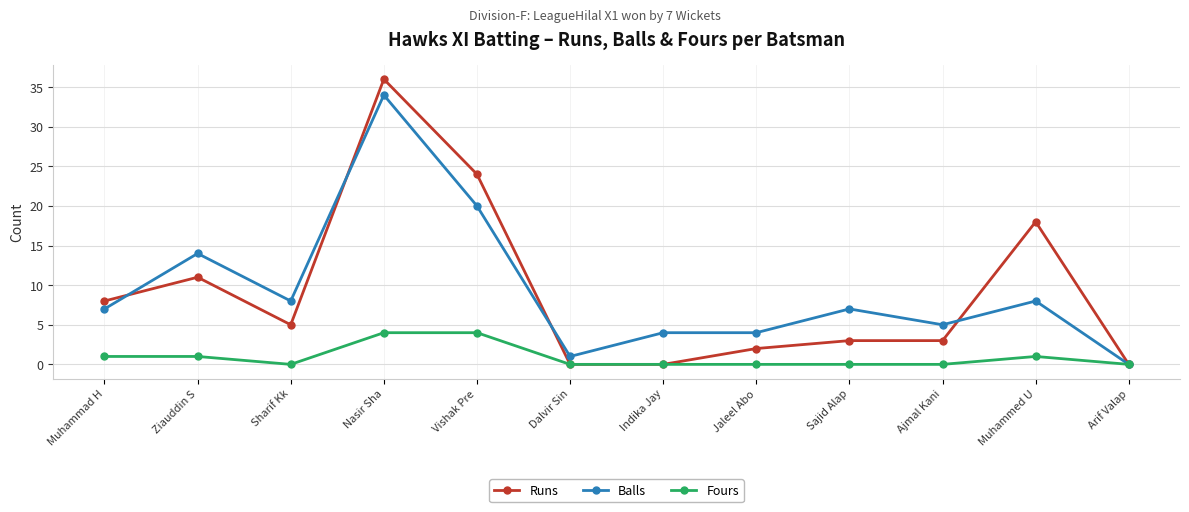

Reading right to left, extract all data points from this chart.

Runs: Arif Valap=0	Muhammed U=18	Ajmal Kani=3	Sajid Alap=3	Jaleel Abo=2	Indika Jay=0	Dalvir Sin=0	Vishak Pre=24	Nasir Sha=36	Sharif Kk=5	Ziauddin S=11	Muhammad H=8
Balls: Arif Valap=0	Muhammed U=8	Ajmal Kani=5	Sajid Alap=7	Jaleel Abo=4	Indika Jay=4	Dalvir Sin=1	Vishak Pre=20	Nasir Sha=34	Sharif Kk=8	Ziauddin S=14	Muhammad H=7
Fours: Arif Valap=0	Muhammed U=1	Ajmal Kani=0	Sajid Alap=0	Jaleel Abo=0	Indika Jay=0	Dalvir Sin=0	Vishak Pre=4	Nasir Sha=4	Sharif Kk=0	Ziauddin S=1	Muhammad H=1